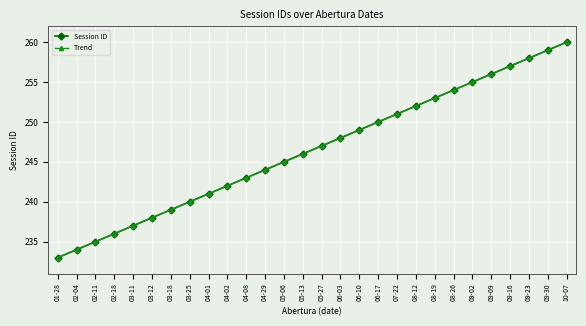

Does the chart have visible grid lines?

Yes